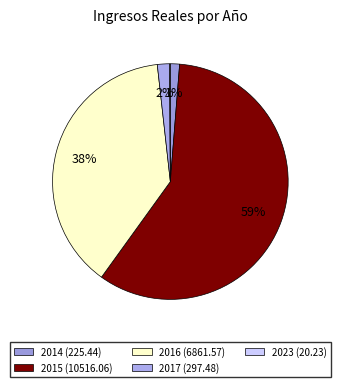

Is the sum of 2015 and 2017 greater than half?

Yes